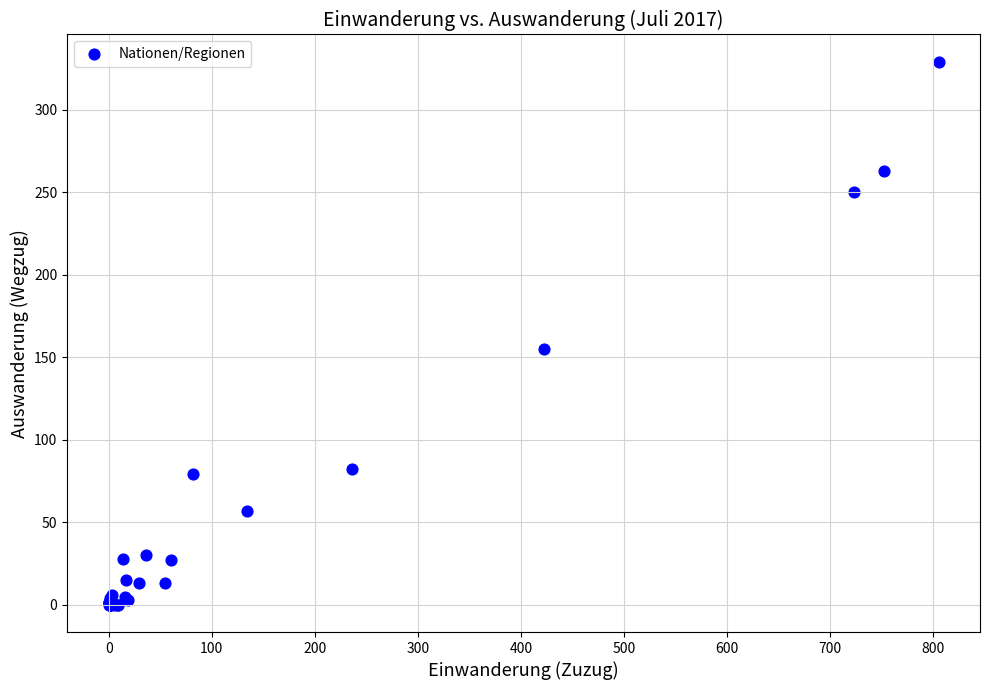

What Y value in the scatter plot is closest to 164?

155